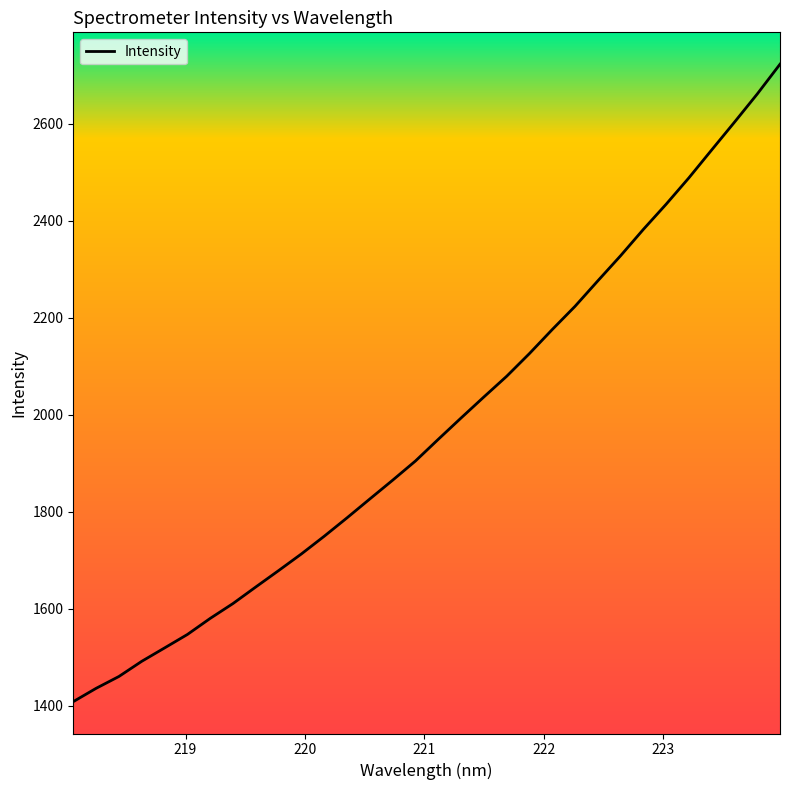

How many values exceed 1949?

16